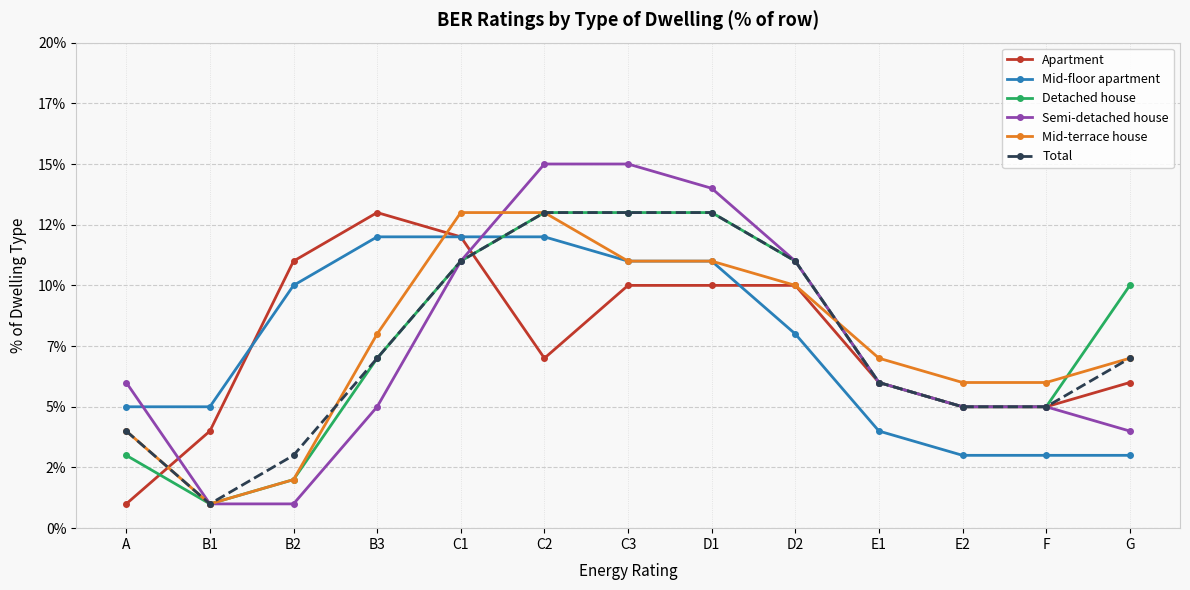

Does the chart have visible grid lines?

Yes